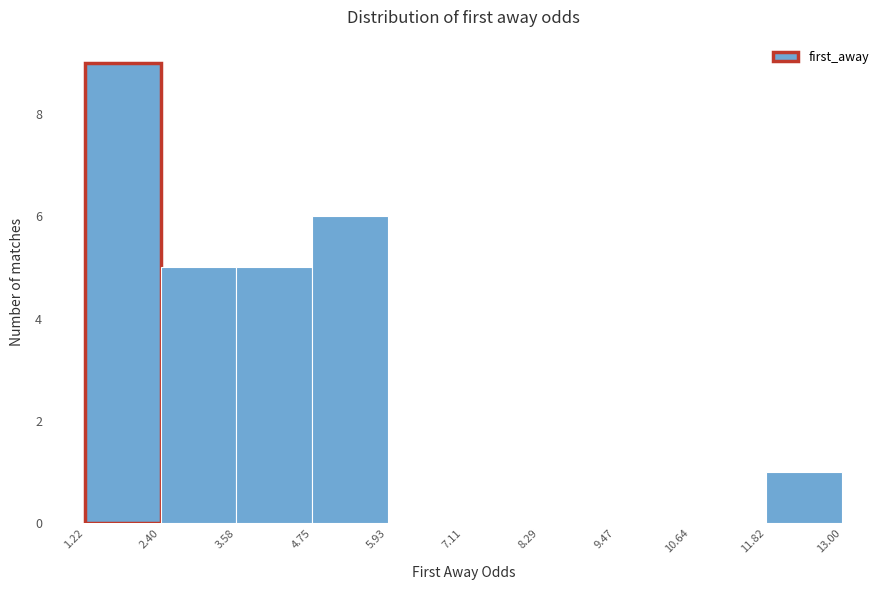

Reading left to right, transcribe this chart: for each bar, give the range it covers on the x-axis and its height. The values are not printed on the chart, so give them approximately, as read against the axis.

1.22 to 2.40: 9
2.40 to 3.58: 5
3.58 to 4.75: 5
4.75 to 5.93: 6
5.93 to 7.11: 0
7.11 to 8.29: 0
8.29 to 9.47: 0
9.47 to 10.64: 0
10.64 to 11.82: 0
11.82 to 13.00: 1